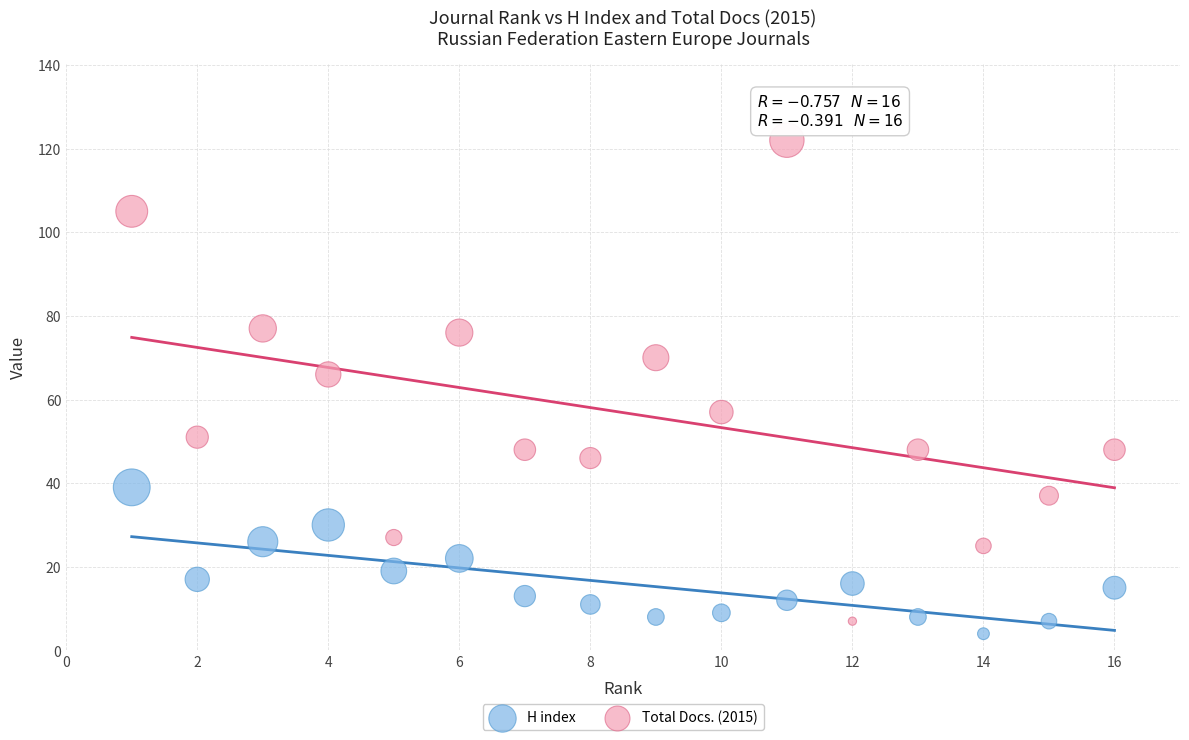

Which series has the largest Y range (max minus min)?

Total Docs. (2015)